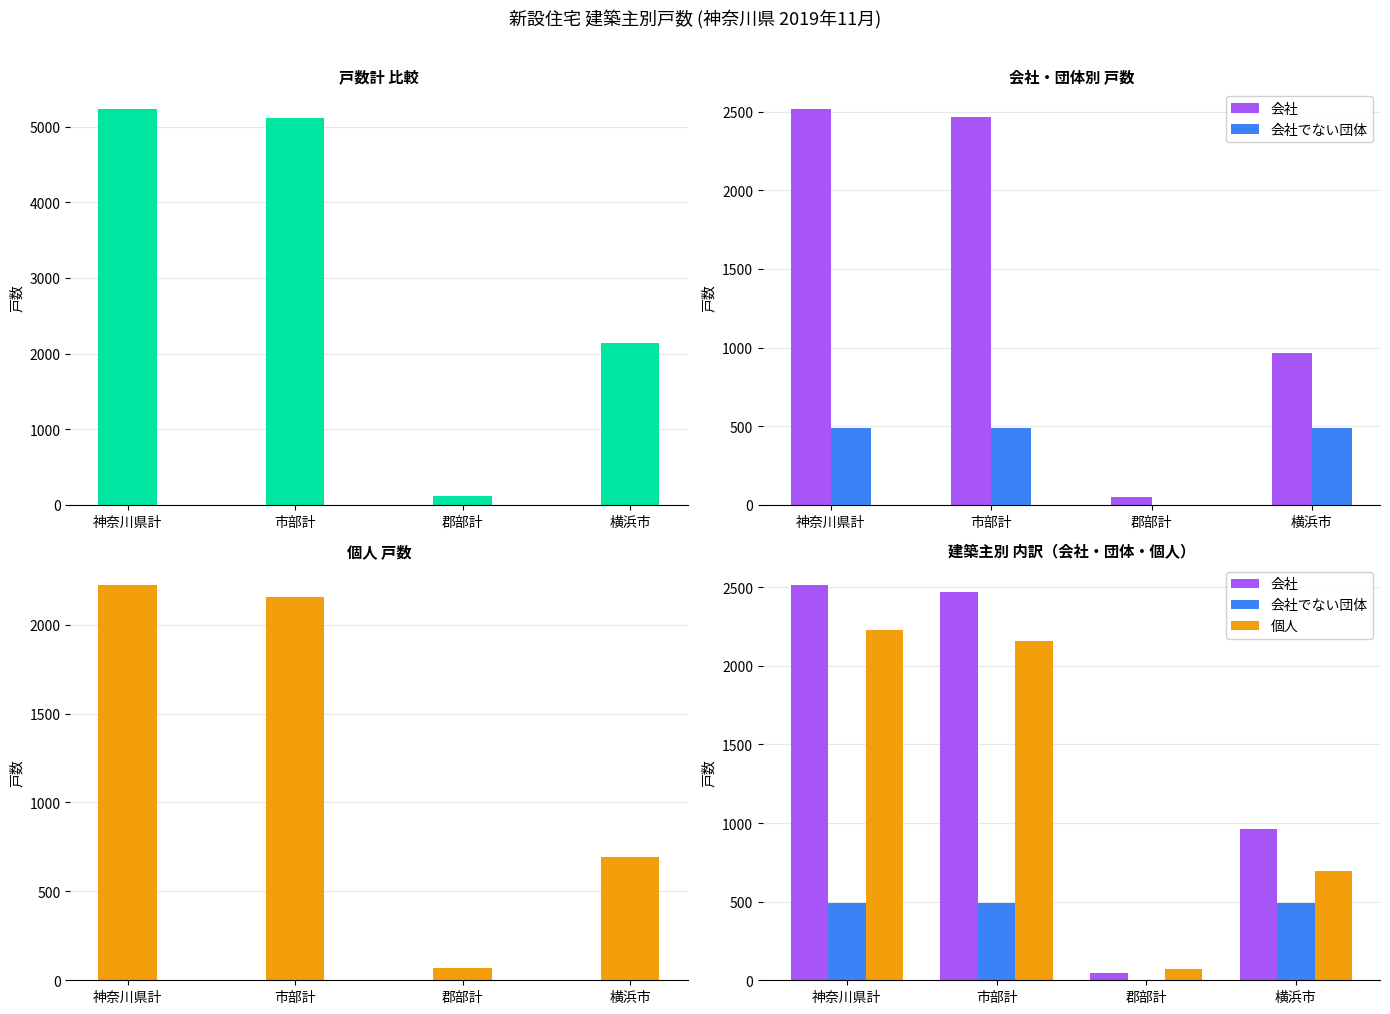

Which category has the lowest value in the 会社 series?

郡部計